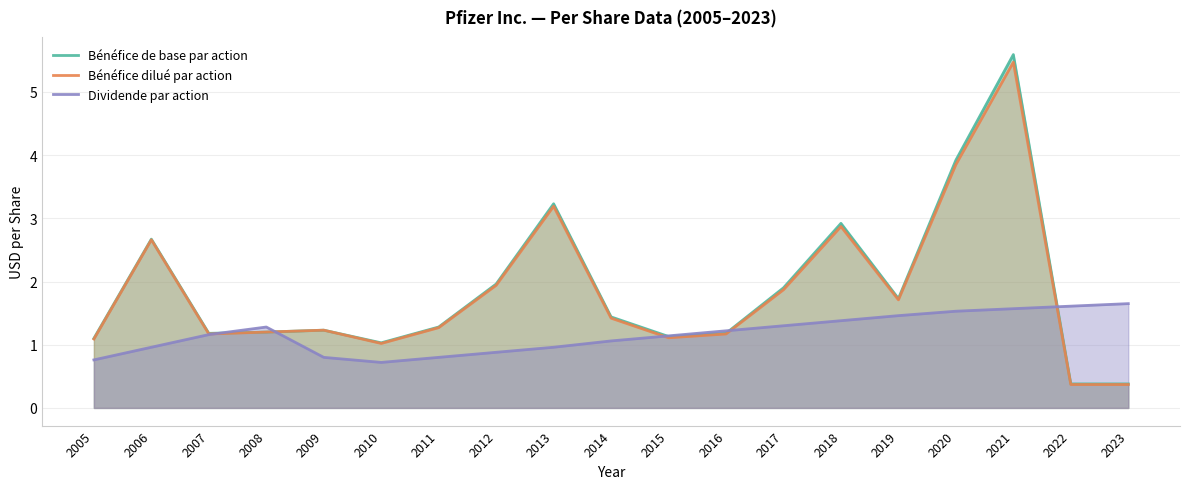

Reading left to right, list all the values displayed in this chart.

Bénéfice de base par action: 2005=1.1	2006=2.7	2007=1.2	2008=1.2	2009=1.2	2010=1.0	2011=1.3	2012=2.0	2013=3.2	2014=1.4	2015=1.1	2016=1.2	2017=1.9	2018=2.9	2019=1.7	2020=3.9	2021=5.6	2022=0.4	2023=0.4
Bénéfice dilué par action: 2005=1.1	2006=2.7	2007=1.2	2008=1.2	2009=1.2	2010=1.0	2011=1.3	2012=1.9	2013=3.2	2014=1.4	2015=1.1	2016=1.2	2017=1.9	2018=2.9	2019=1.7	2020=3.9	2021=5.5	2022=0.4	2023=0.4
Dividende par action: 2005=0.8	2006=1.0	2007=1.2	2008=1.3	2009=0.8	2010=0.7	2011=0.8	2012=0.9	2013=1.0	2014=1.1	2015=1.1	2016=1.2	2017=1.3	2018=1.4	2019=1.5	2020=1.5	2021=1.6	2022=1.6	2023=1.6